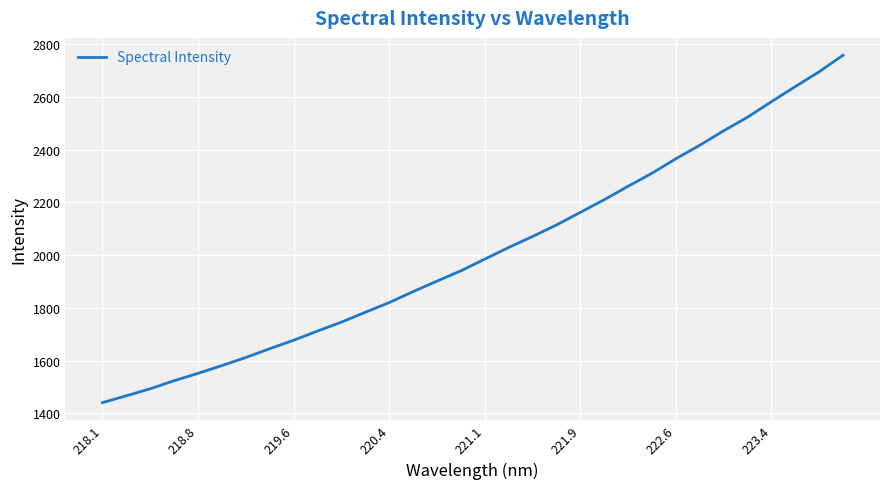

What is the difference between the maximum and minimum values?

1316.7